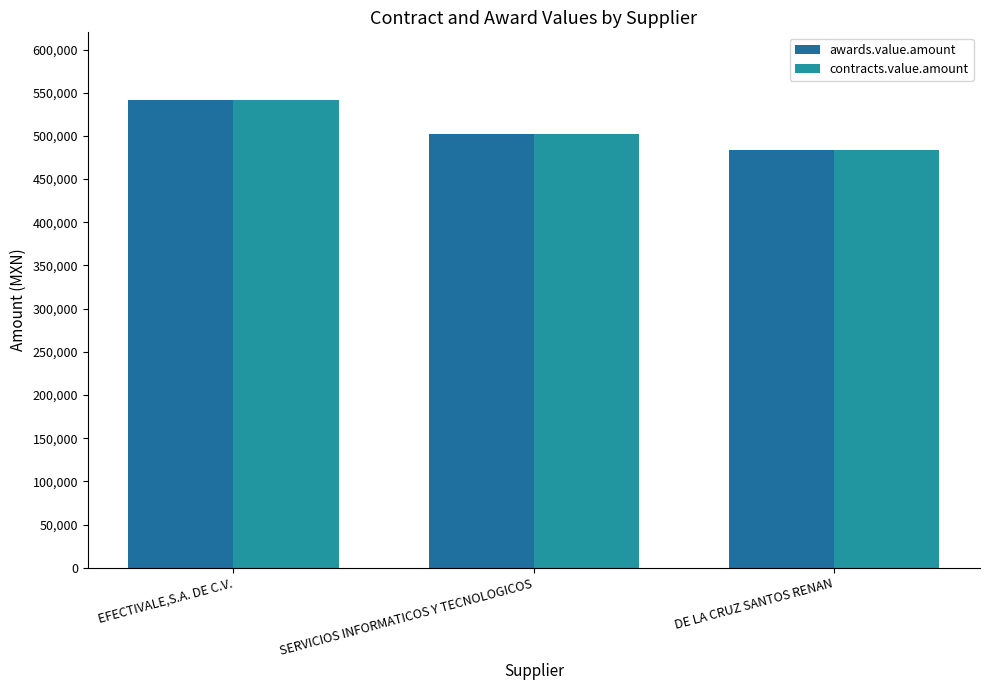

The awards.value.amount series shows 840322 at DE LA CRUZ SANTOS RENAN. True or false?

False